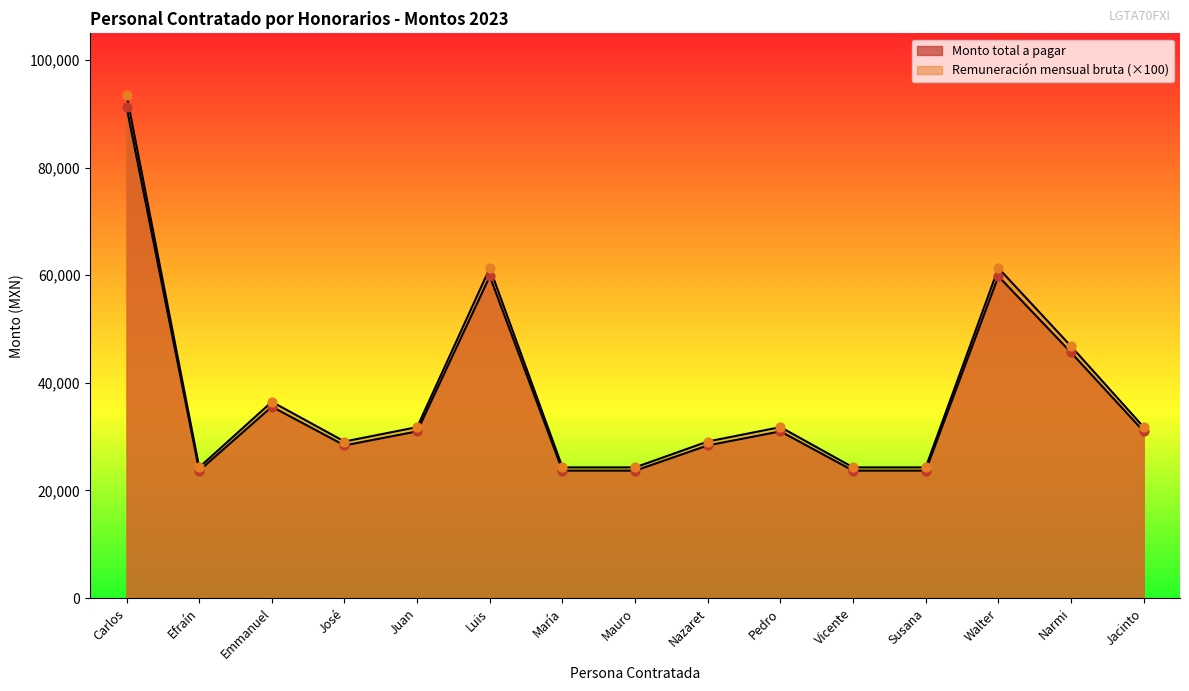

Which series has the largest total across all categories?

Remuneración mensual bruta